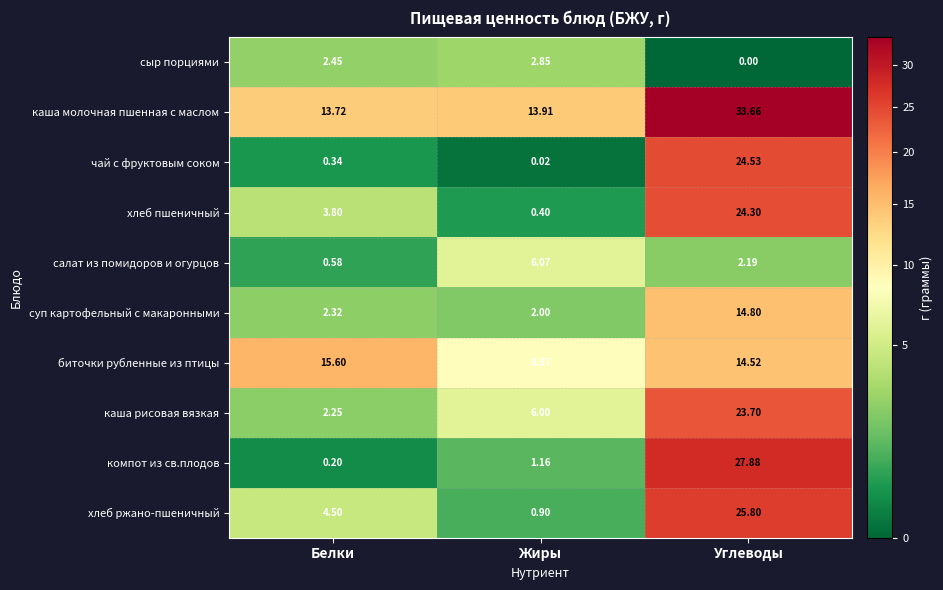

Rank the series by their maximum value, from lowest to highest.

сыр порциями, салат из помидоров и огурцов, суп картофельный с макаронными, биточки рубленные из птицы, каша рисовая вязкая, хлеб пшеничный, чай с фруктовым соком, хлеб ржано-пшеничный, компот из св.плодов, каша молочная пшенная с маслом